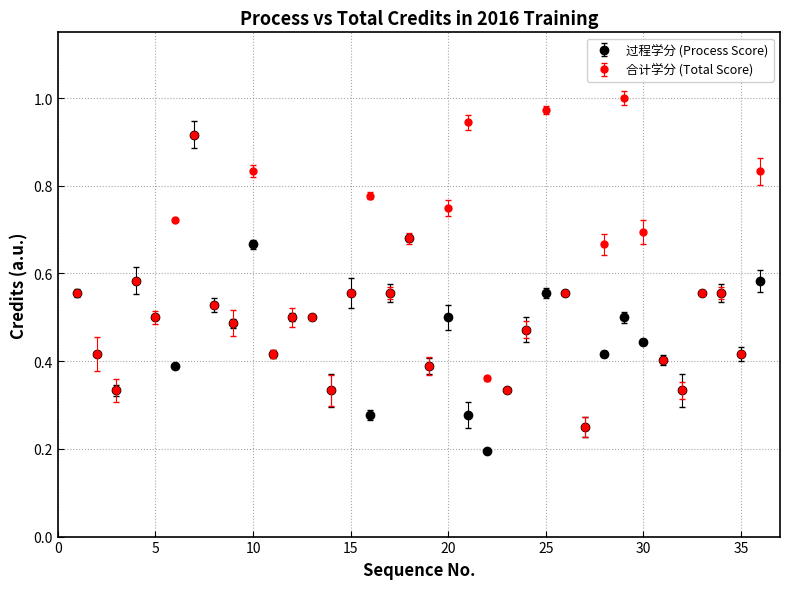

True or false: 合计学分 (Total Score) has more than 0 interior local peaks.

True